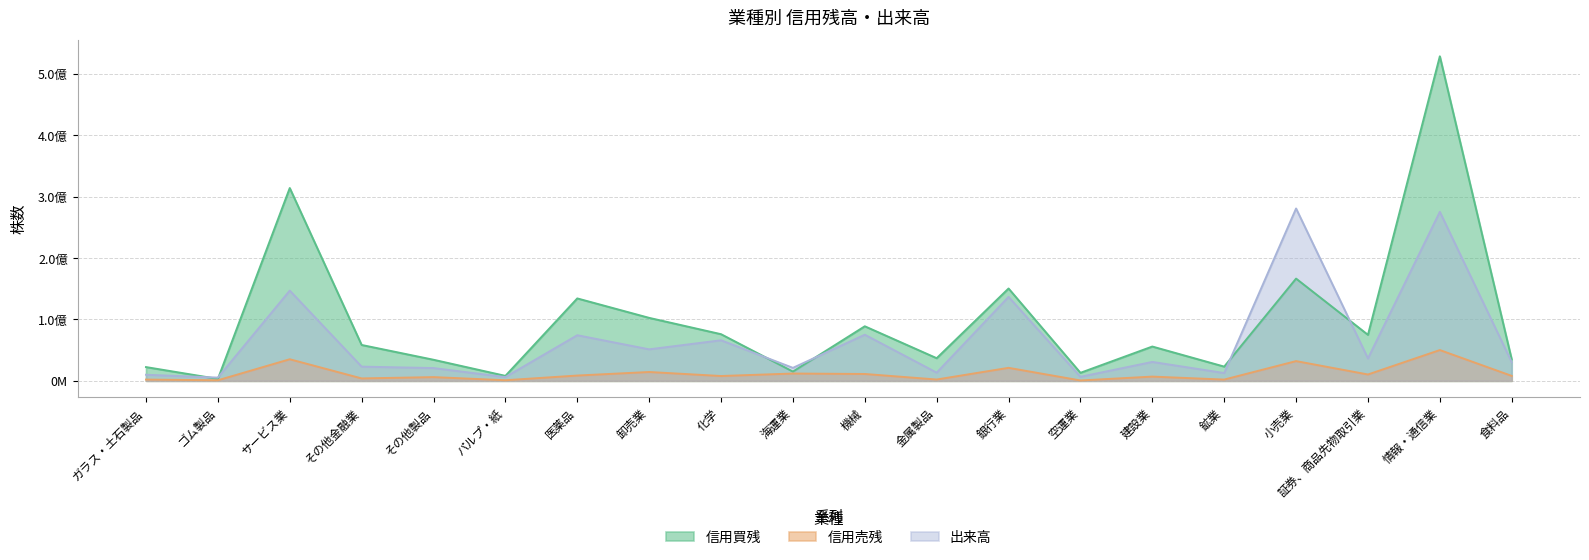

Does the chart have visible grid lines?

Yes